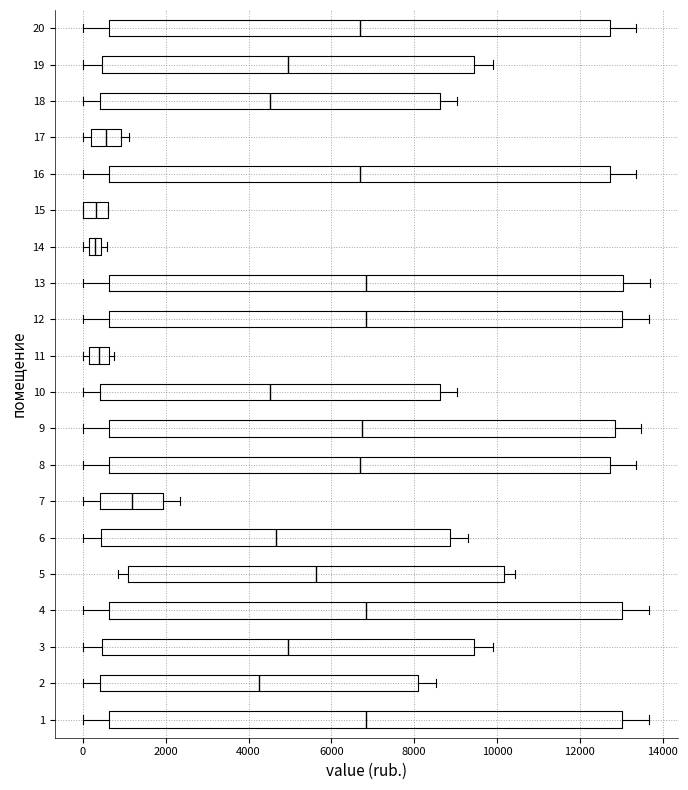

Where is the left edge of the box at y = 6 on the x-axis? The values are not printed on the chart, so give them approximately, as read against the axis.

400